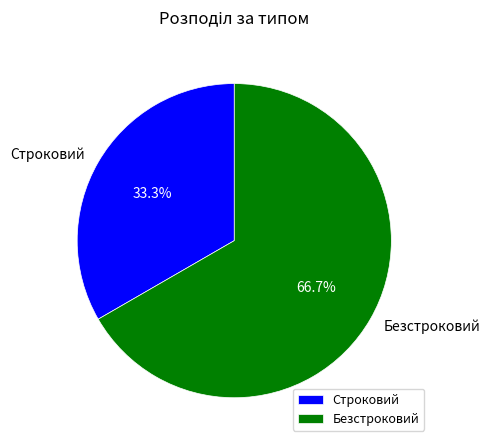

Is the sum of Строковий and Безстроковий greater than half?

Yes